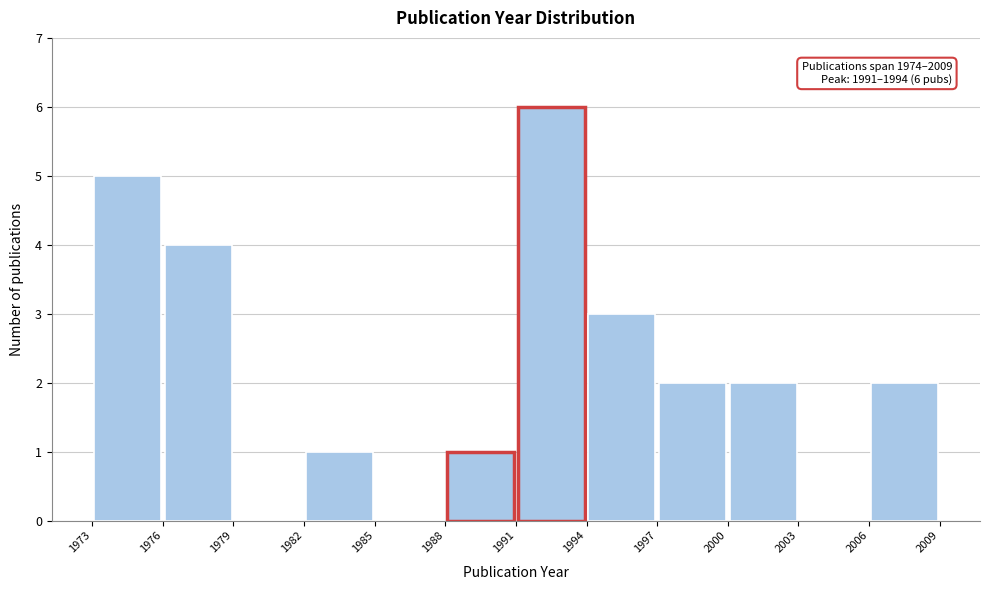

Which range on the x-axis has the tallest bar?

1991 to 1994